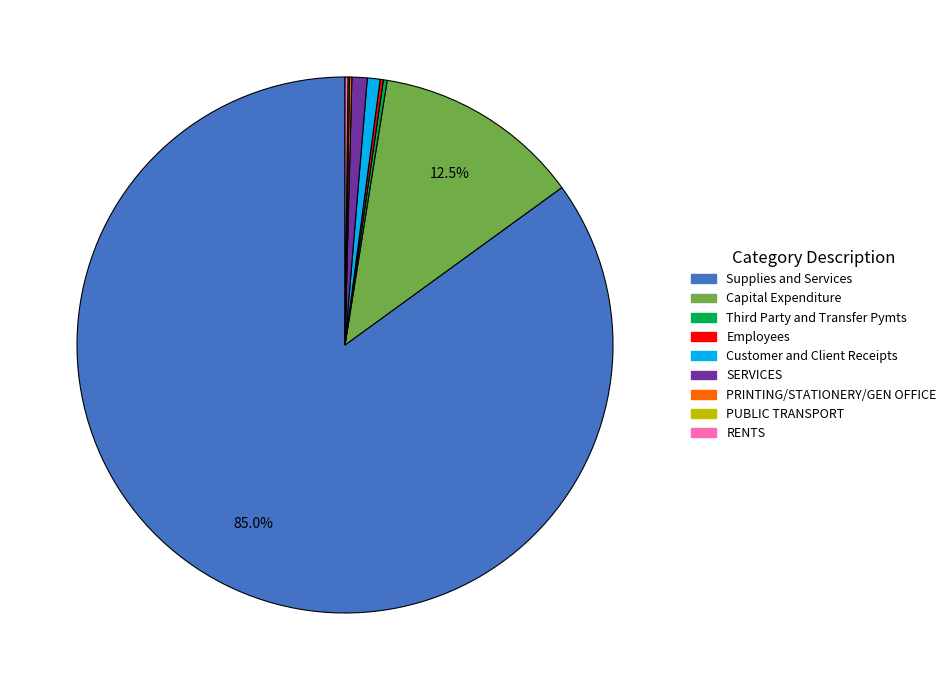

Which category has the biggest portion of the pie?

Supplies and Services